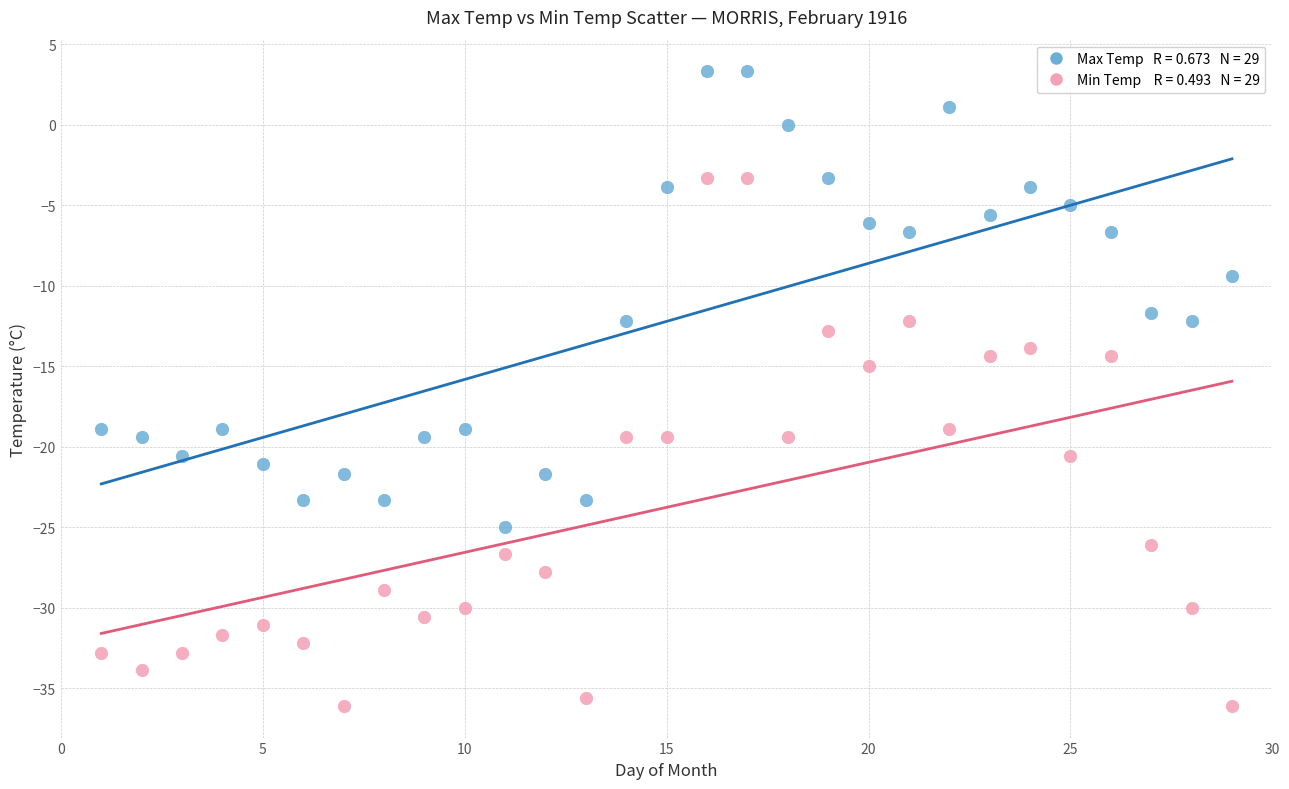

Across all series, what Y value is closest to -16?

-15.0